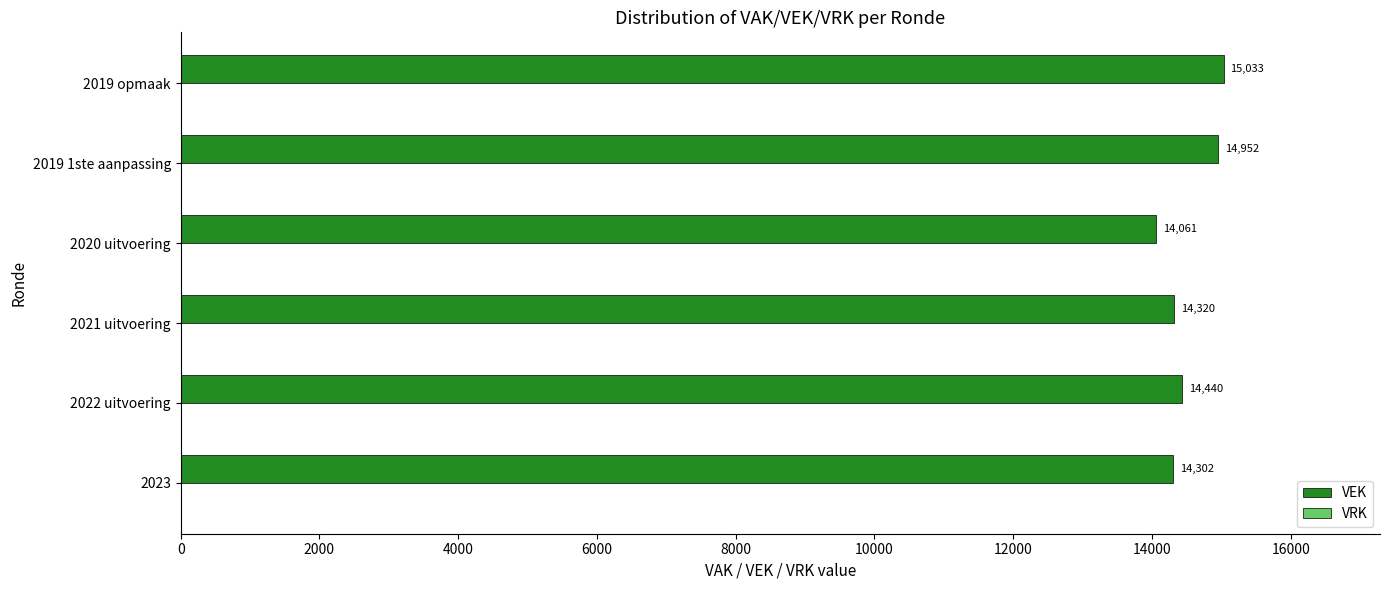

Between 2021 uitvoering and 2019 1ste aanpassing, which is larger?

2019 1ste aanpassing